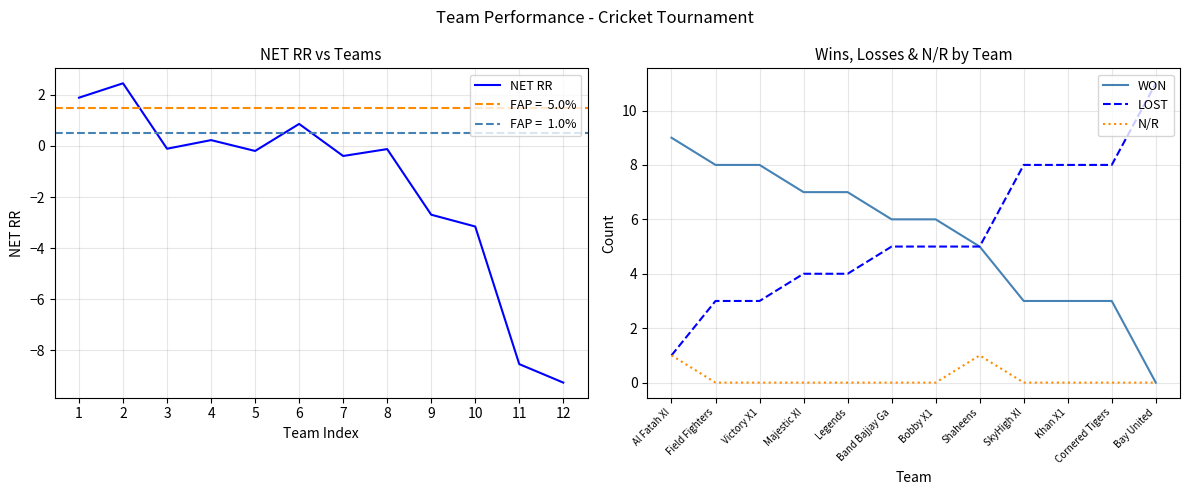

Reading right to left, transcribe all the data shown in this chart.

NET RR: -9.3	-8.5	-3.2	-2.7	-0.1	-0.4	0.9	-0.2	0.2	-0.1	2.5	1.9
WON: 0.0	3.0	3.0	3.0	5.0	6.0	6.0	7.0	7.0	8.0	8.0	9.0
LOST: 11.0	8.0	8.0	8.0	5.0	5.0	5.0	4.0	4.0	3.0	3.0	1.0
N/R: 0.0	0.0	0.0	0.0	1.0	0.0	0.0	0.0	0.0	0.0	0.0	1.0